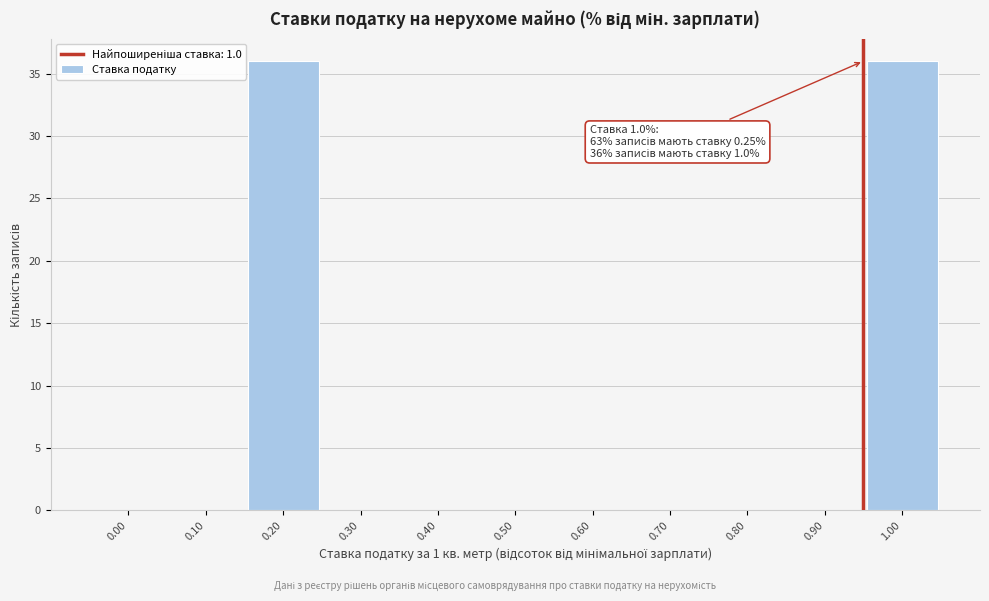

Reading left to right, transcribe all the data shown in this chart.

0.00=0	0.10=0	0.20=36	0.30=0	0.40=0	0.50=0	0.60=0	0.70=0	0.80=0	0.90=0	1.00=36